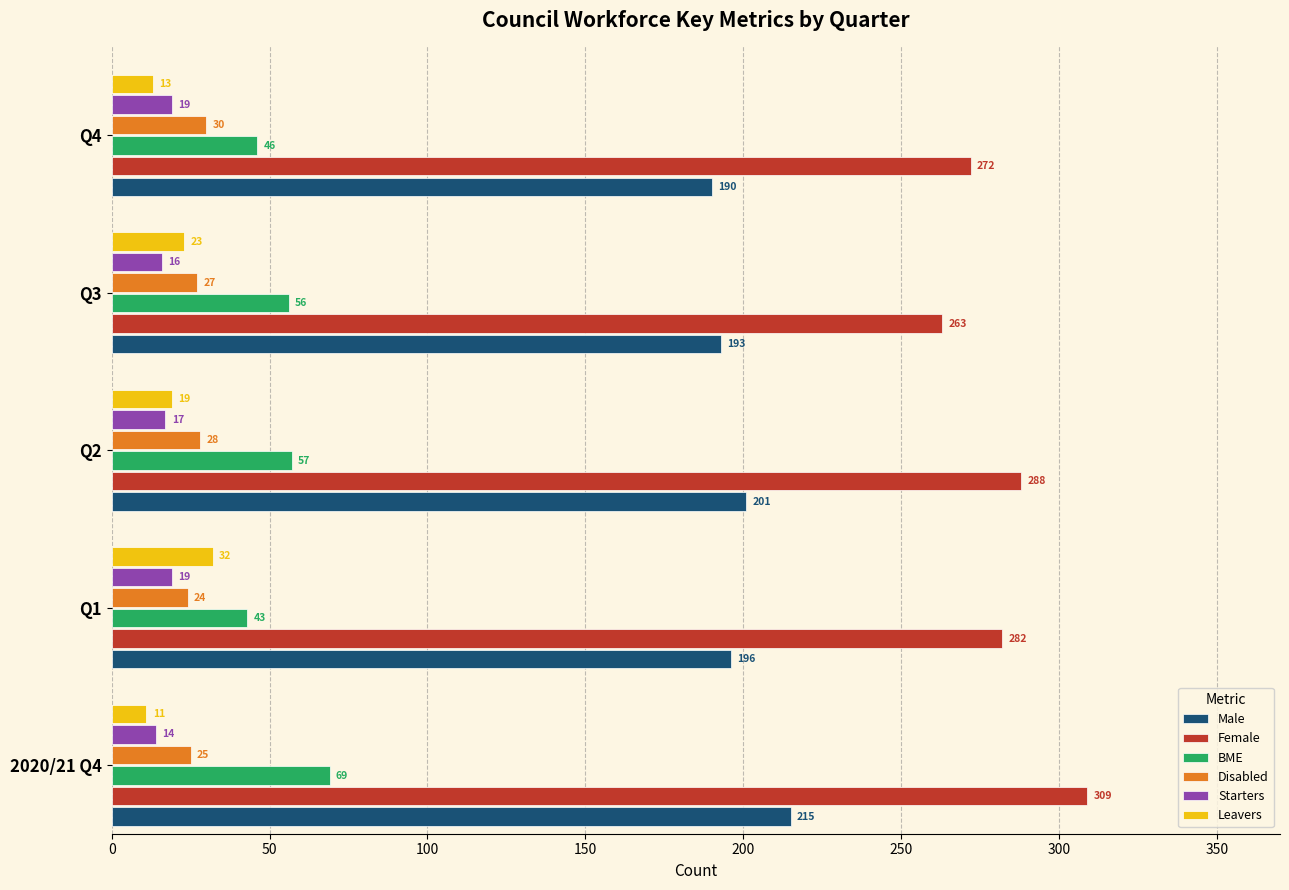

What value does the Male series have at Q3, to the nearest 10?

190